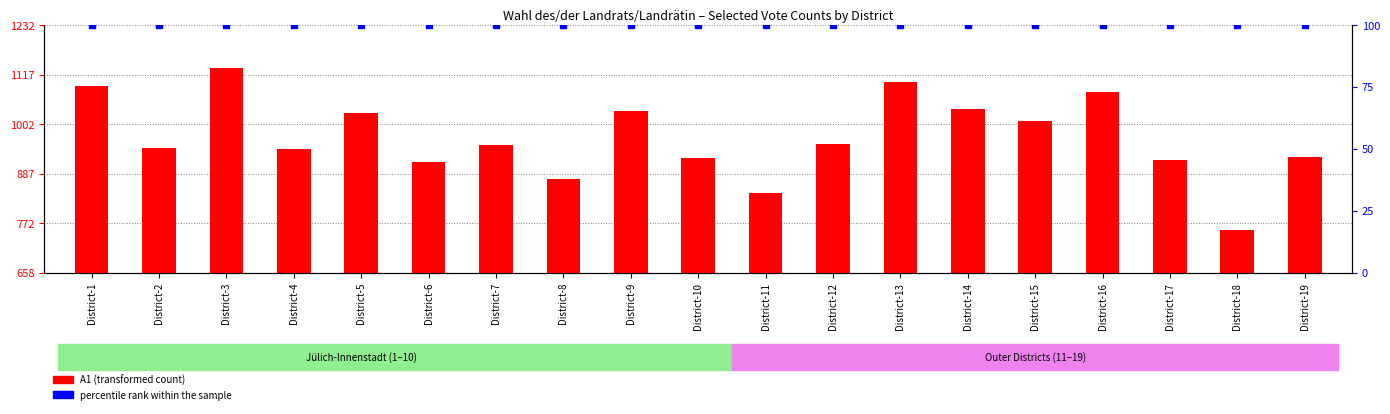

What is the sum of the percentile rank within the sample values at District-17 and District-8?

200